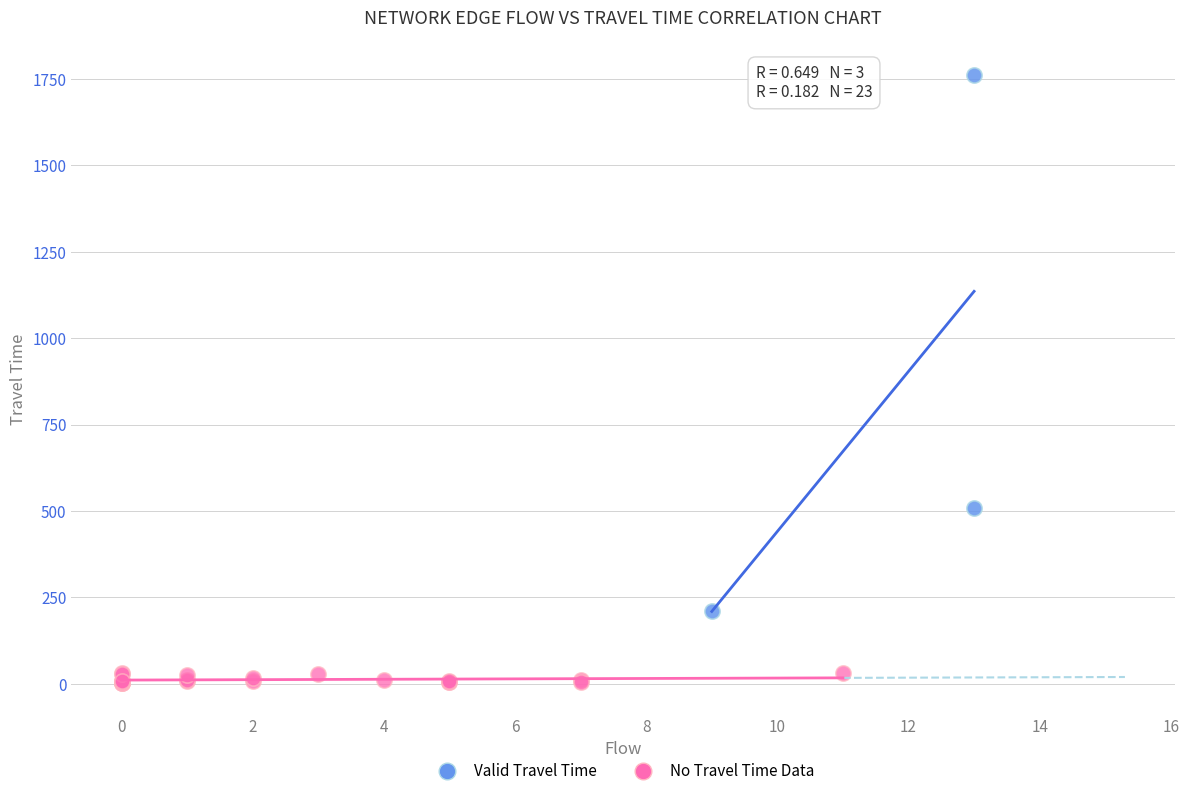

Which series has the largest Y range (max minus min)?

Valid Travel Time